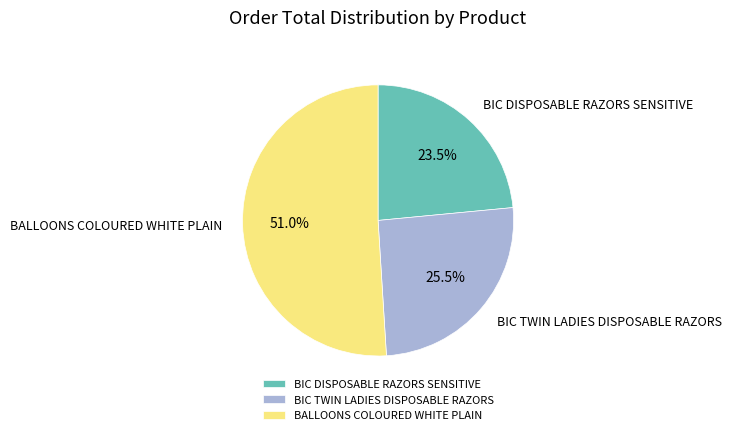

Is it true that BALLOONS COLOURED WHITE PLAIN is 39% of the pie?

False